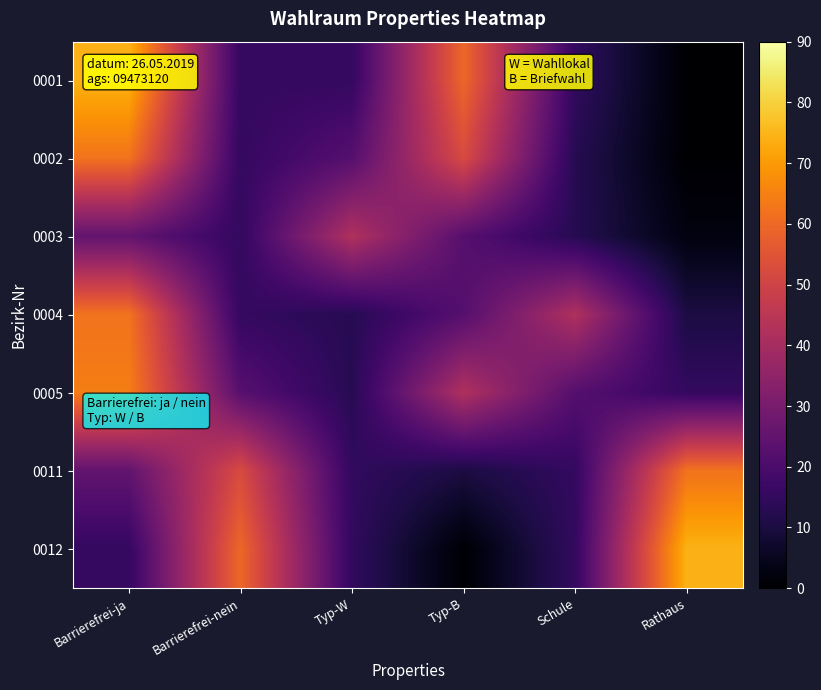

At which category does the chart reach its minimum across all series?

Rathaus